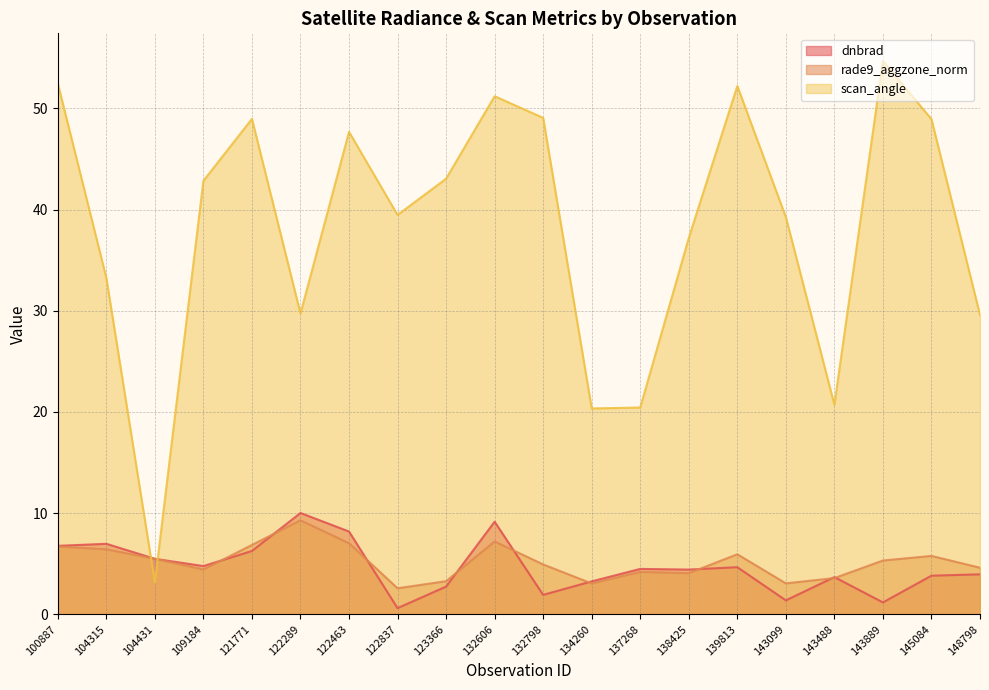

Reading right to left, what are all the values shown in this chart?

dnbrad: 148798=4.0	145084=3.8	143889=1.2	143488=3.7	143099=1.4	139813=4.7	138425=4.4	137268=4.5	134260=3.3	132798=1.9	132606=9.2	123366=2.7	122837=0.6	122463=8.2	122289=10.0	121771=6.3	109184=4.8	104431=5.5	104315=7.0	100887=6.8
rade9_aggzone_norm: 148798=4.6	145084=5.8	143889=5.3	143488=3.6	143099=3.1	139813=5.9	138425=4.1	137268=4.2	134260=3.1	132798=4.9	132606=7.2	123366=3.3	122837=2.6	122463=7.0	122289=9.3	121771=6.9	109184=4.4	104431=5.5	104315=6.4	100887=6.7
scan_angle: 148798=29.6	145084=48.9	143889=54.7	143488=20.7	143099=39.3	139813=52.2	138425=37.2	137268=20.4	134260=20.3	132798=49.1	132606=51.2	123366=43.1	122837=39.5	122463=47.7	122289=29.7	121771=49.0	109184=42.8	104431=3.1	104315=33.3	100887=52.5